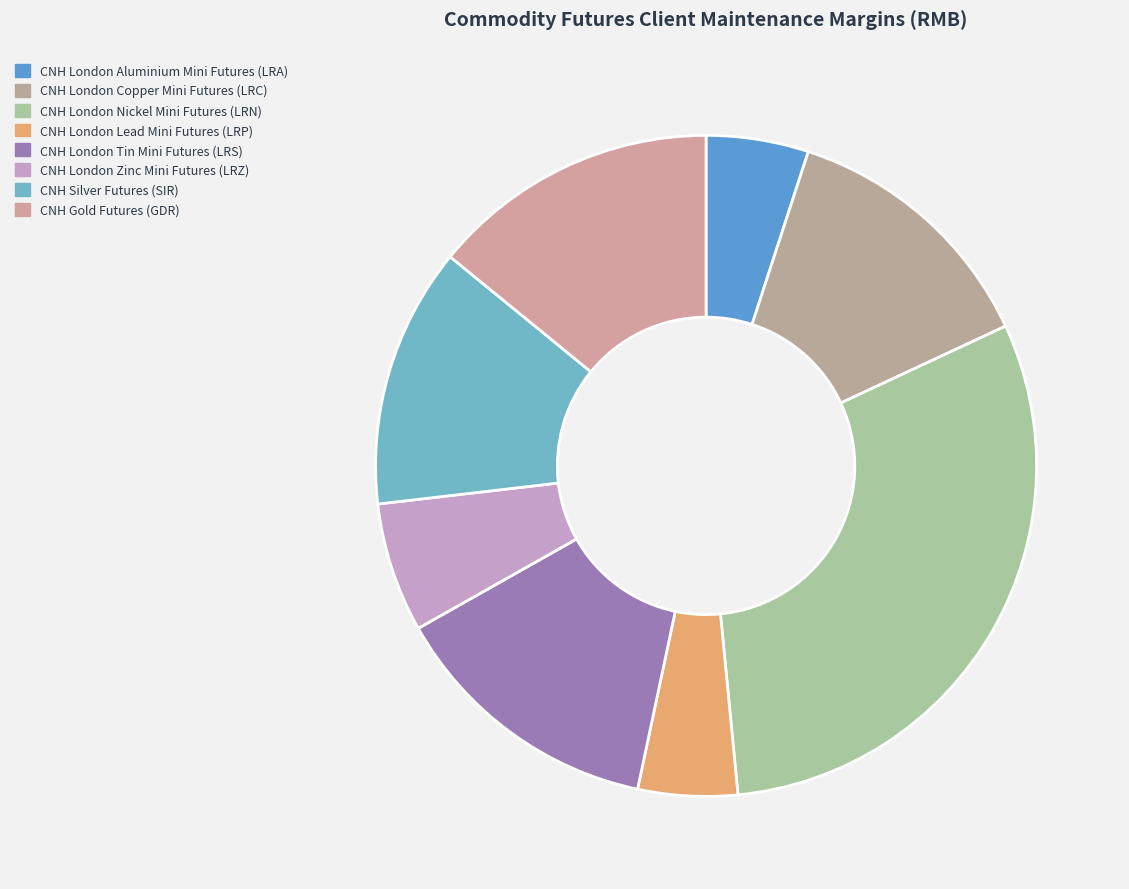

To the nearest percent, what is the combined percentage of CNH London Copper Mini Futures (LRC) and CNH Gold Futures (GDR)?

27%